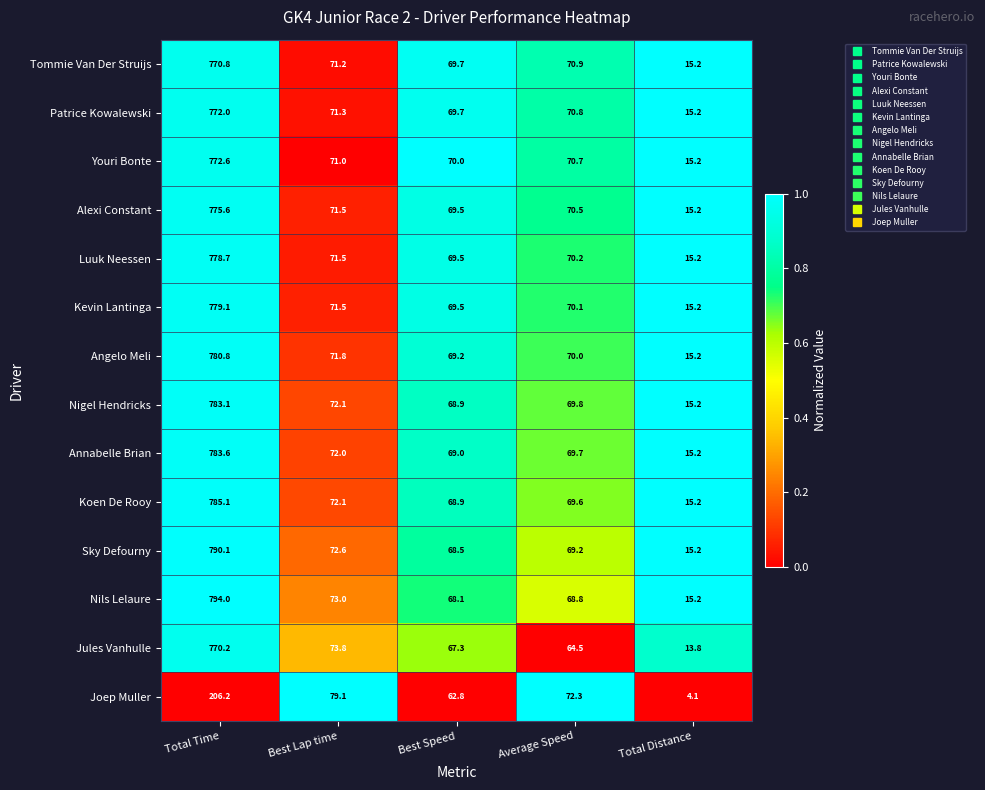

At which category is the sum across all series the highest?

Total Time